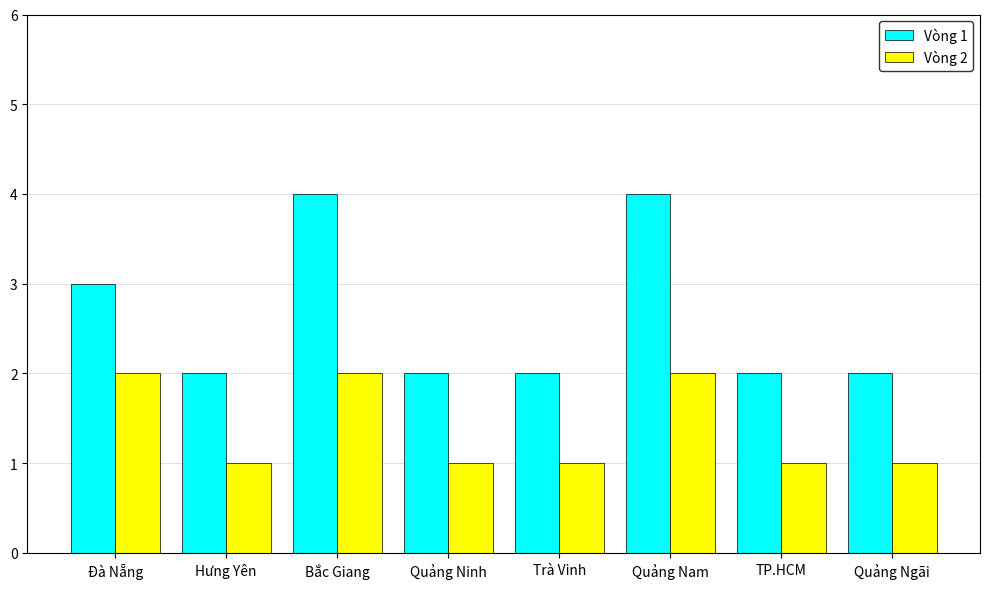

What is the lowest value of the Vòng 1 series?

2